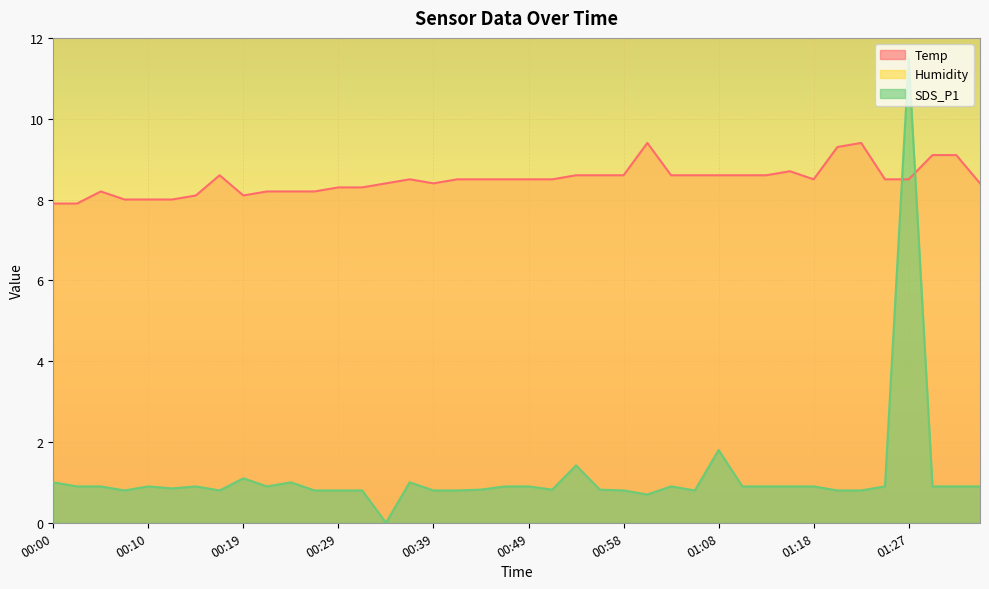

Which category has the lowest value in the SDS_P1 series?

00:34